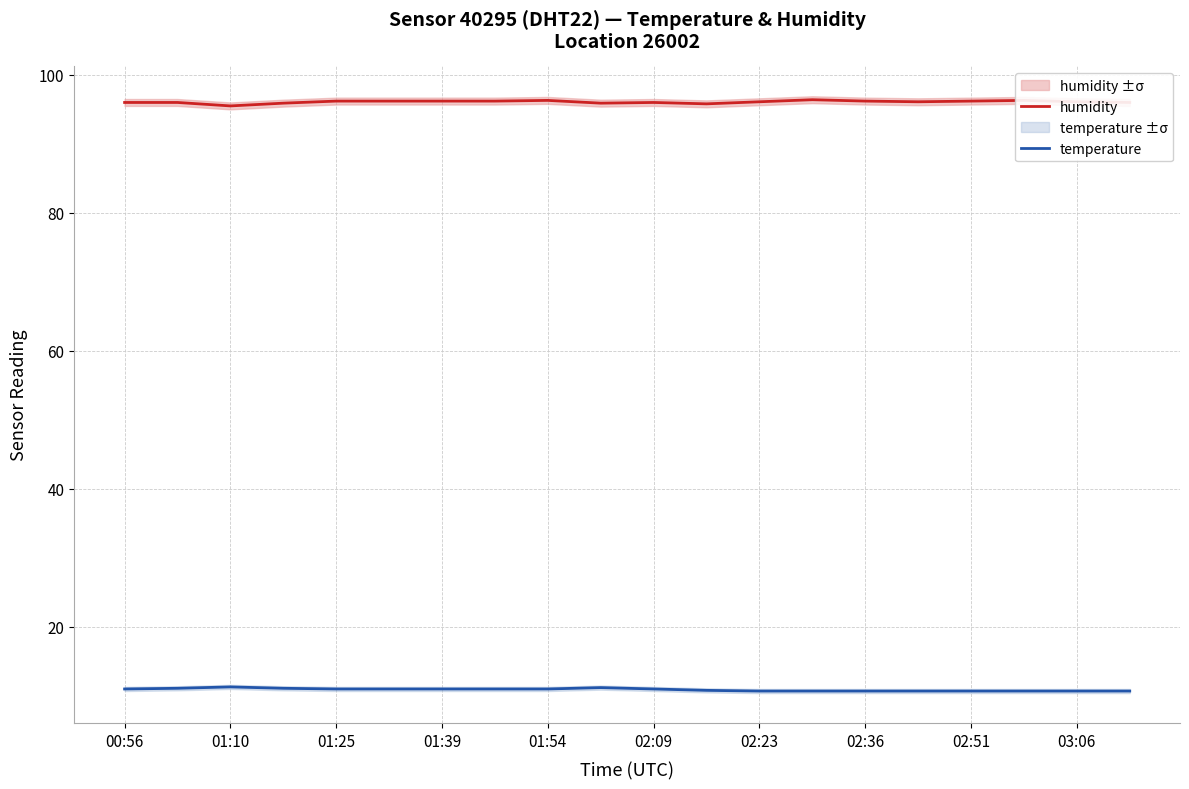

Read the humidity value at 02:51.

96.2